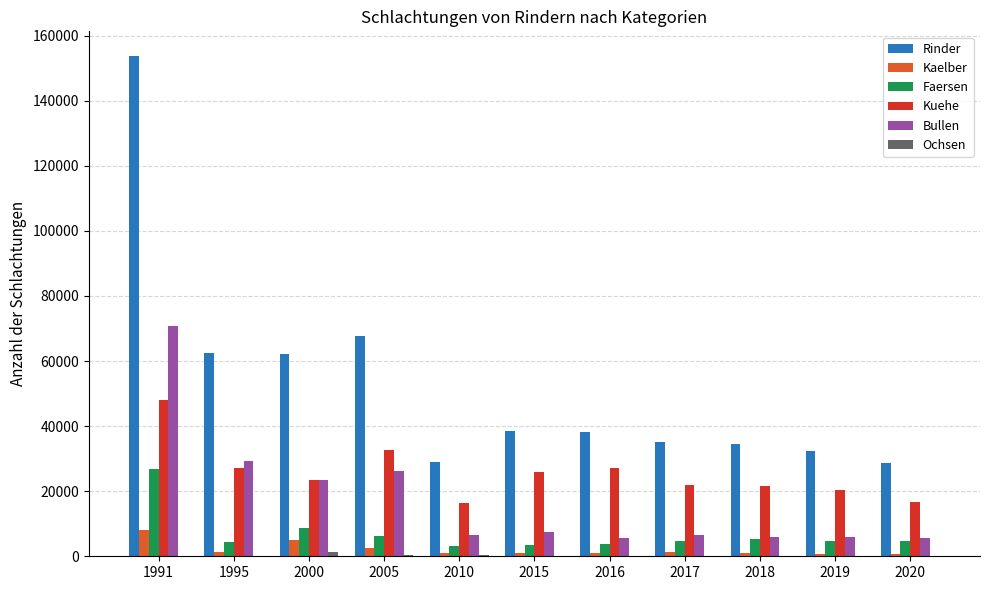

What is the highest value of the Kuehe series?

48134